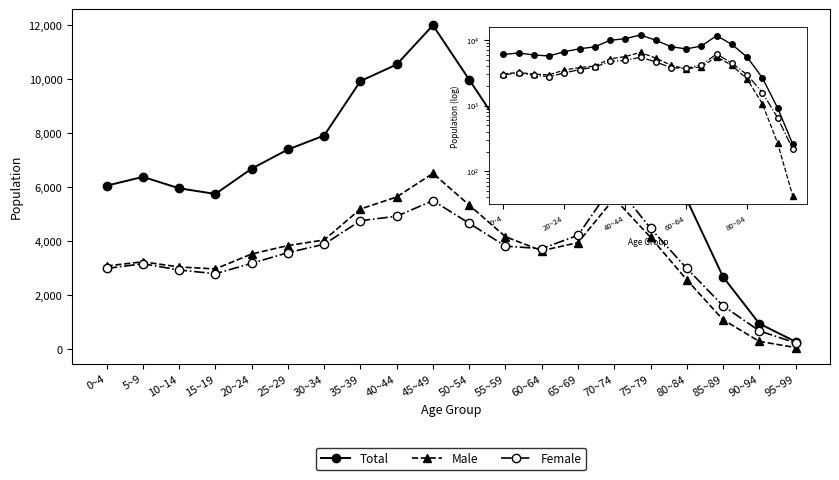

How many data points does each series have?

20